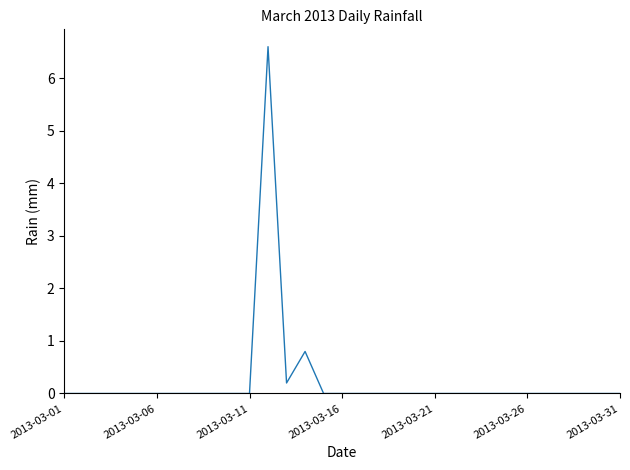

What is the maximum value shown in the chart?

6.6